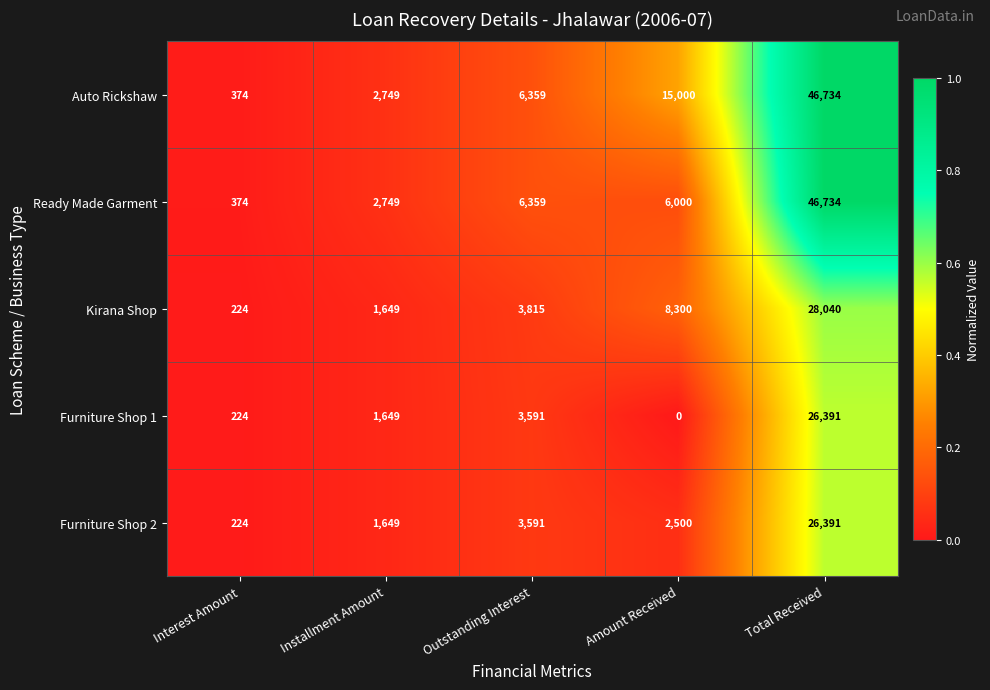

The value of Furniture Shop 2 at Outstanding Interest is 6099. True or false?

False